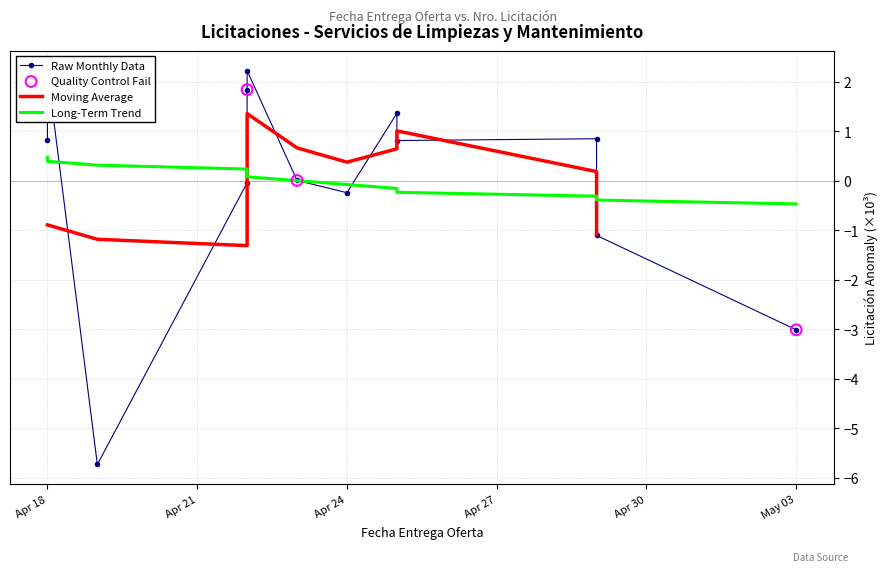

What is the change in value from 2024-04-25 to 2024-04-22?

-0.9